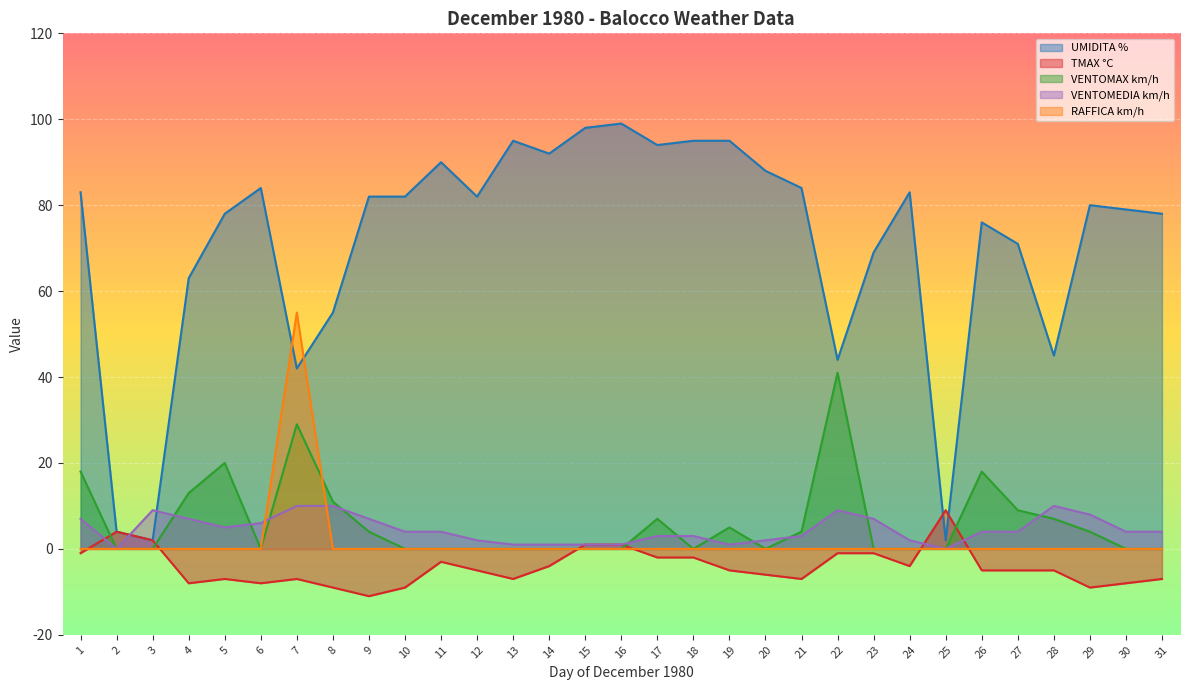

Which series ends up on top after the final intersection of TMAX °C and VENTOMAX km/h?

VENTOMAX km/h